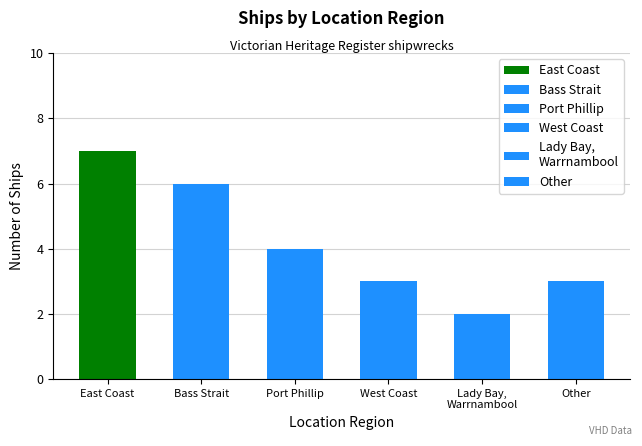

What value does the data have at West Coast?

3